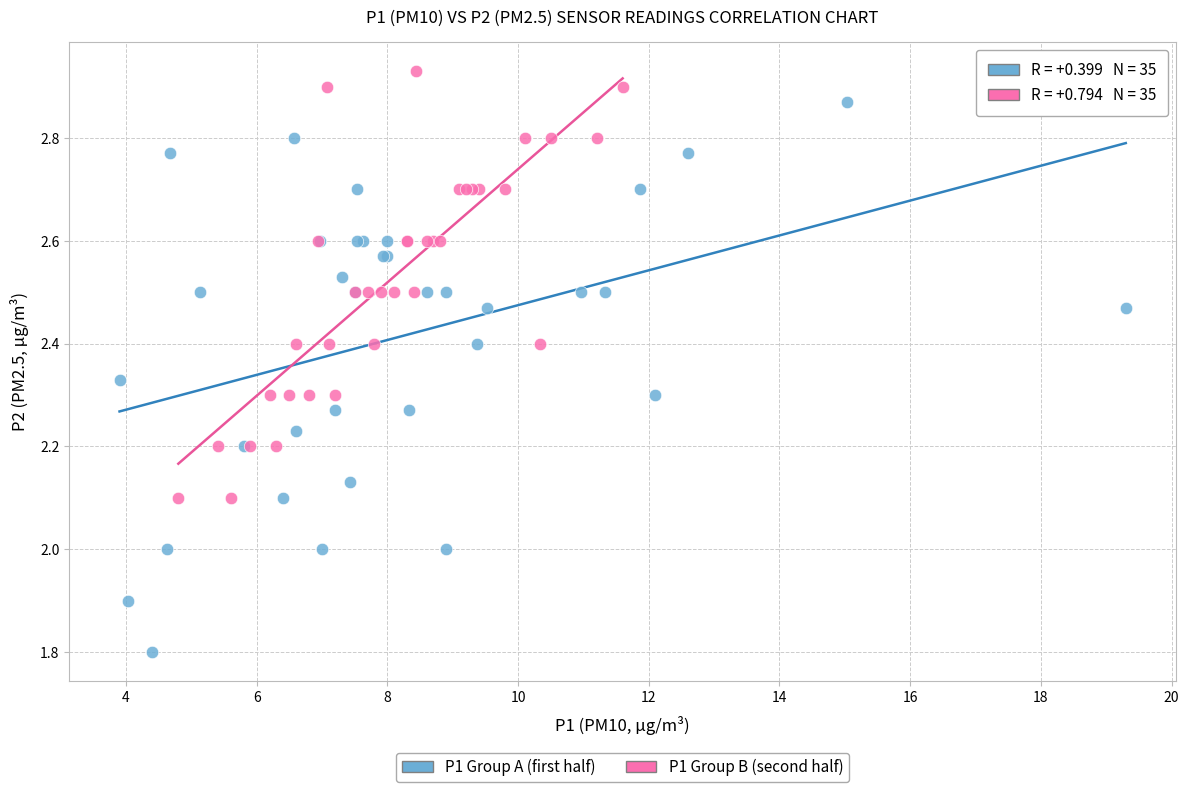

Which series reaches the maximum Y coordinate?

P1 Group B (second half)